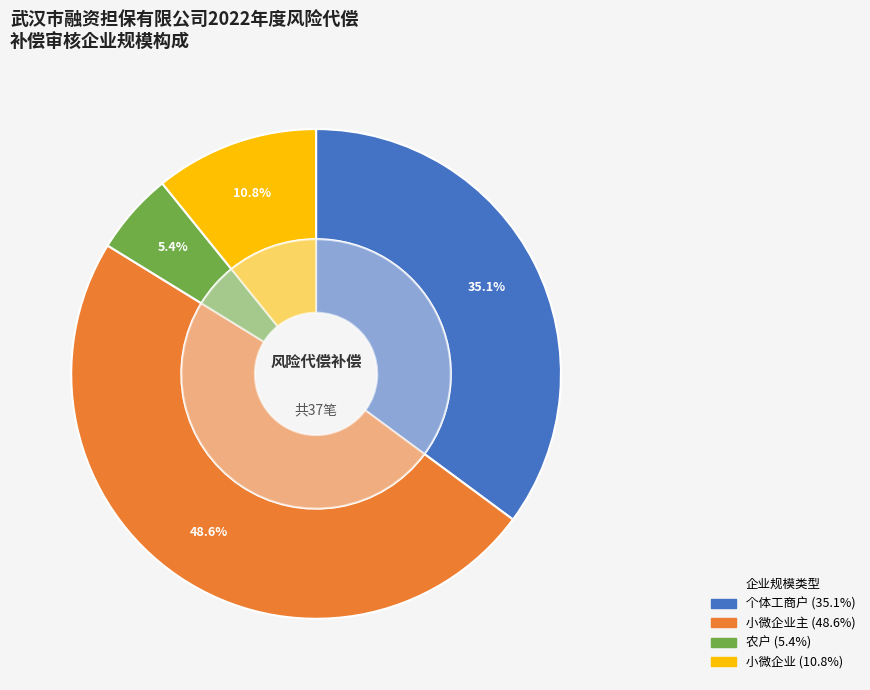

Which slice is the largest?

小微企业主